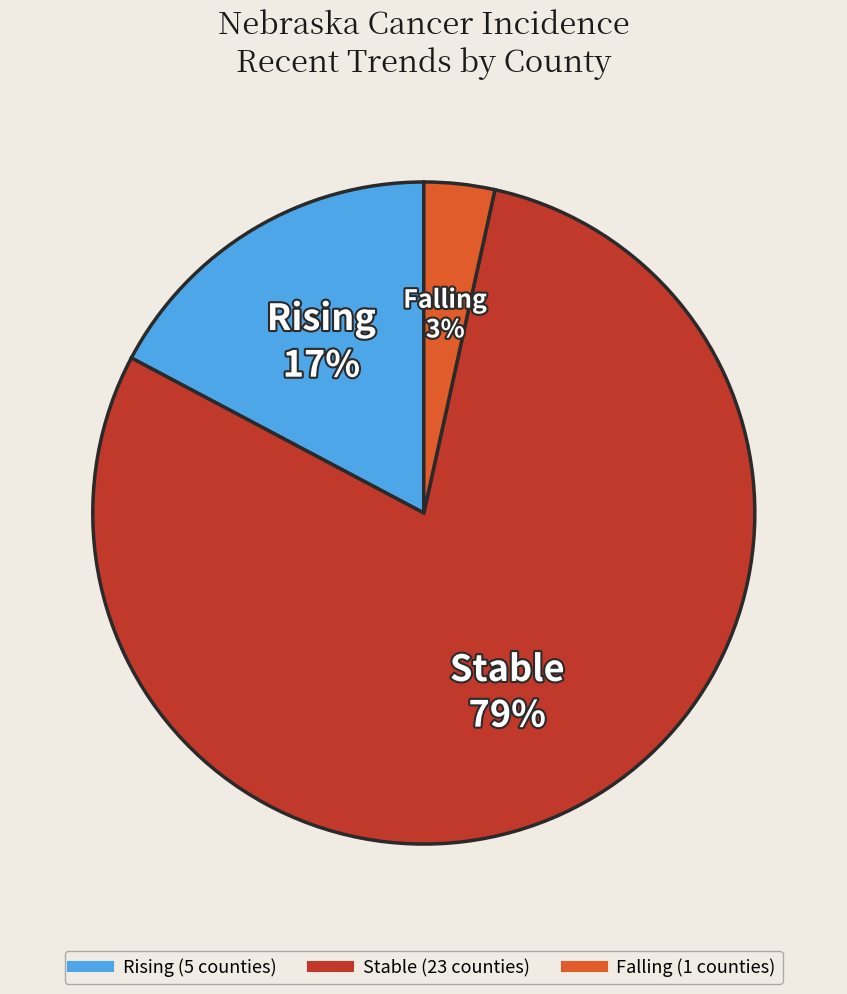

Is there any slice that represents more than half of the pie?

Yes